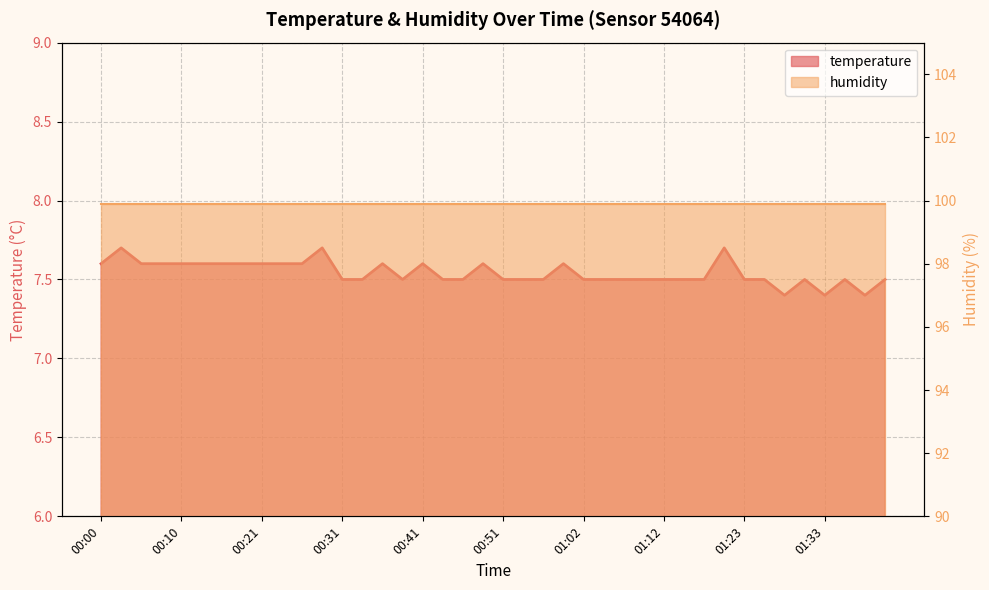

Which label corresponds to the smallest value in the chart?

01:28